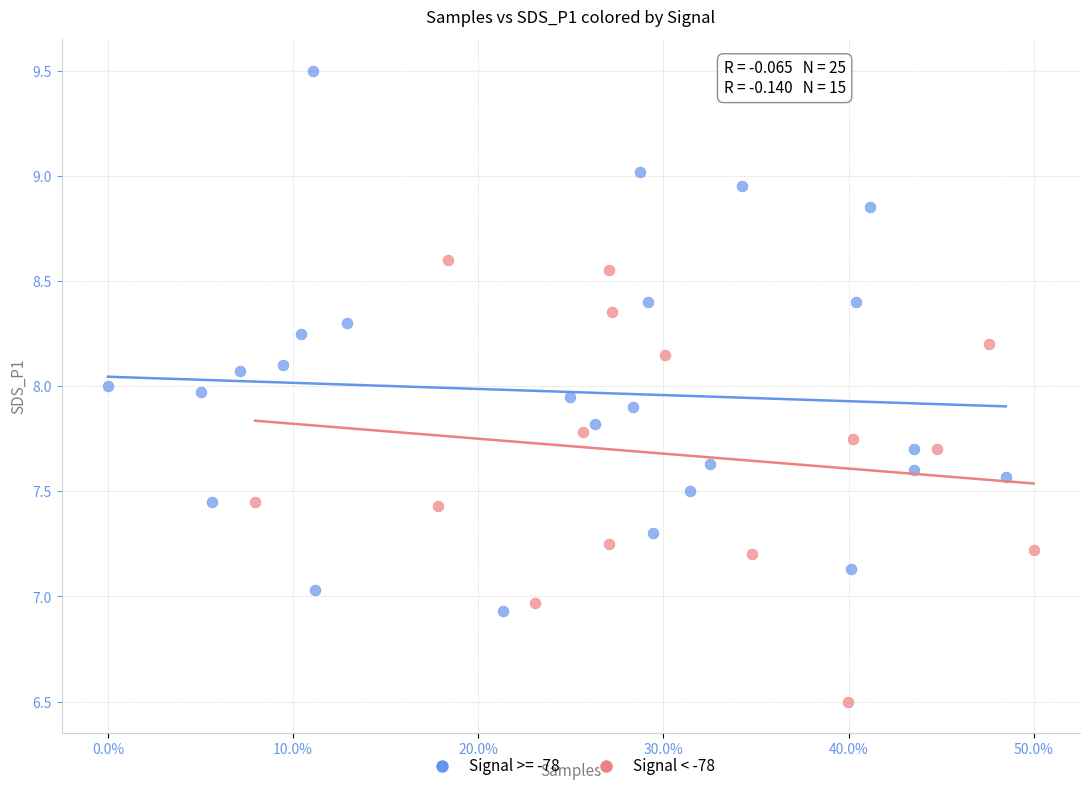

Which series has the largest Y range (max minus min)?

Signal >= -78